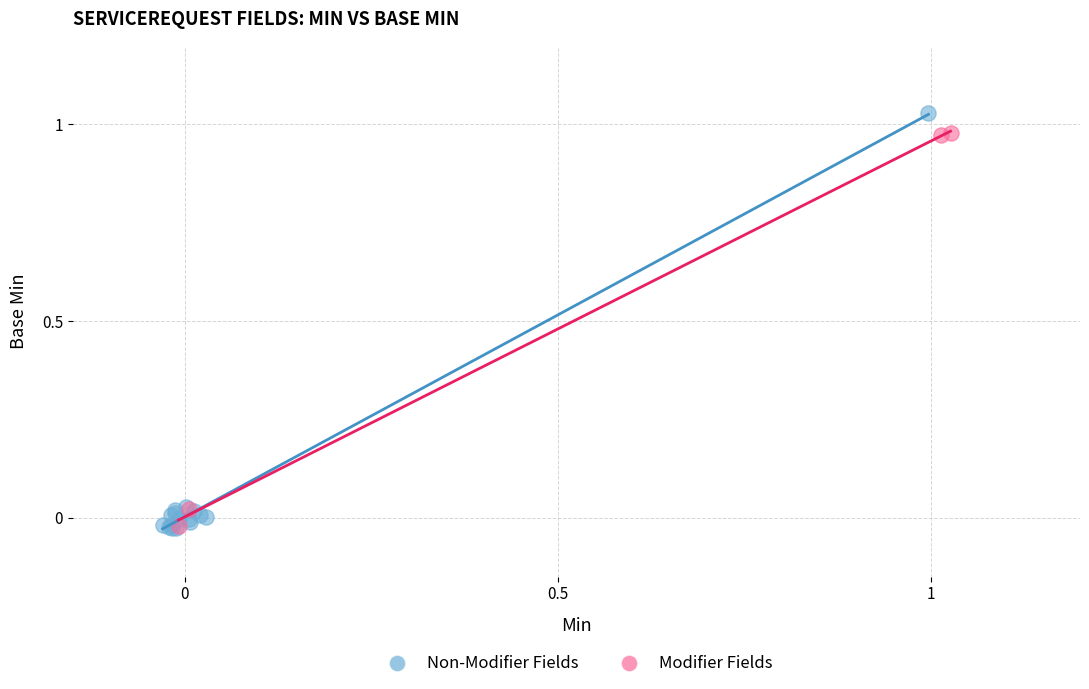

Which series has the widest spread of Y values?

Non-Modifier Fields